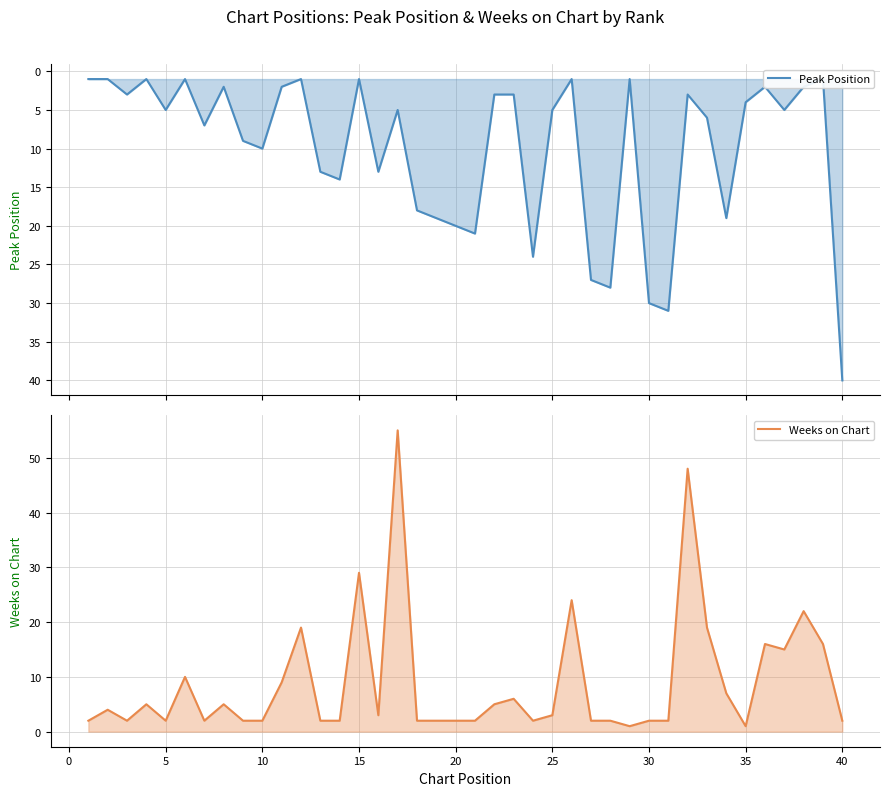

Rank the series by their average value, from lowest to highest.

Weeks on Chart, Peak Position